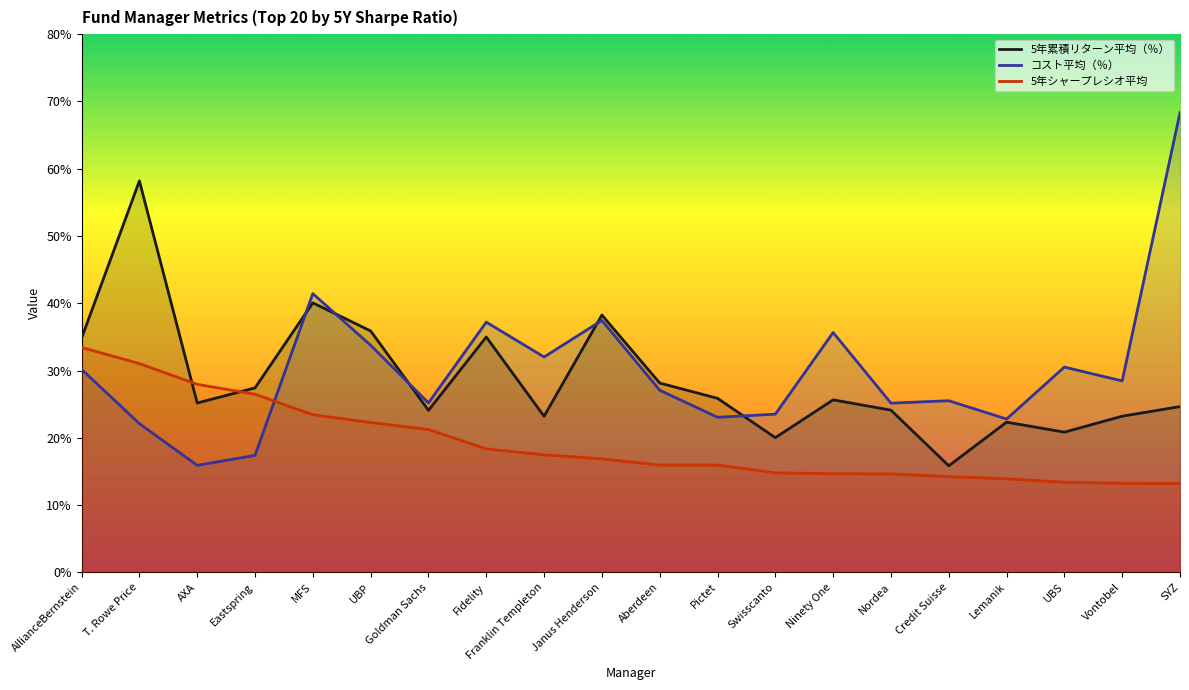

Between which two adjacent categories do コスト平均（％） and 5年累積リターン平均（％） first intersect?

Eastspring and MFS